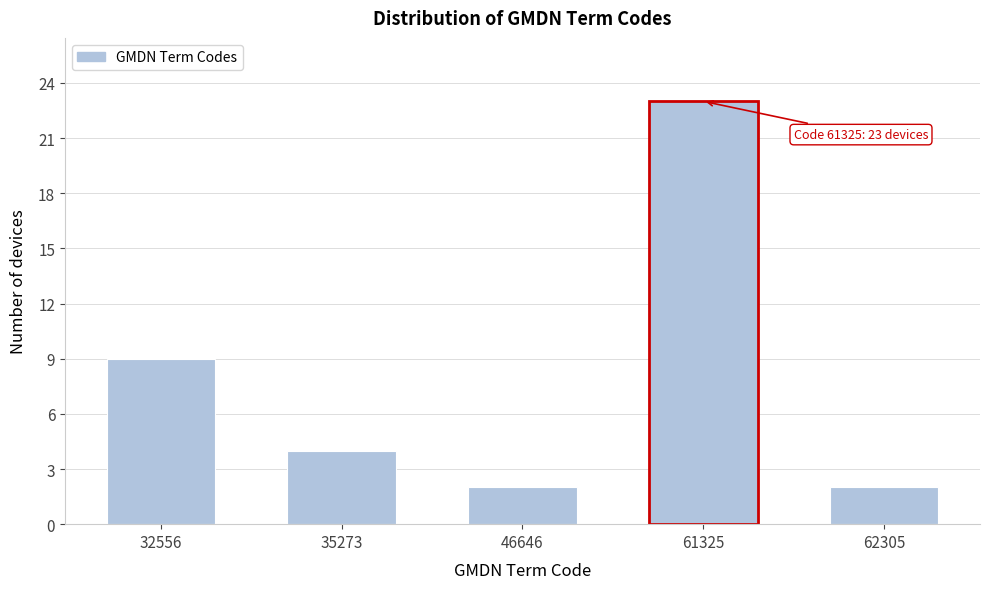

Reading right to left, list all the values displayed in this chart.

62305=2	61325=23	46646=2	35273=4	32556=9